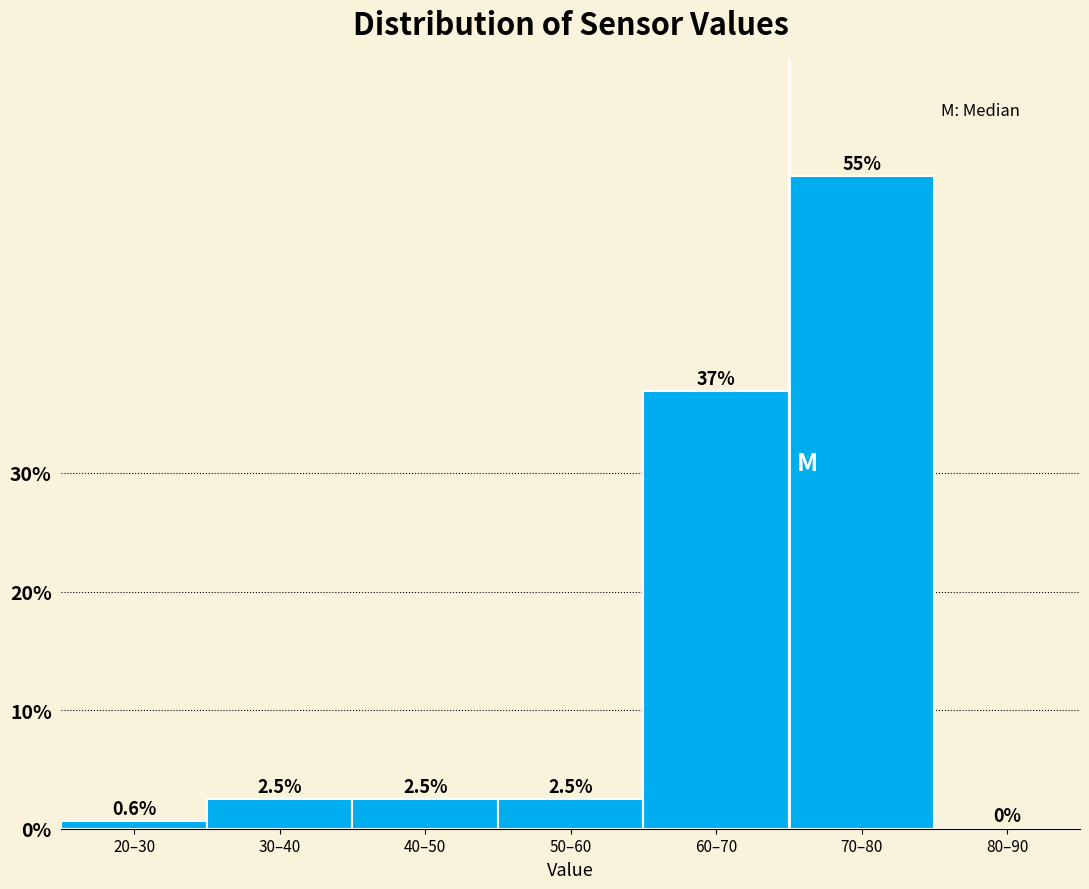

Reading left to right, transcribe all the data shown in this chart.

20–30=0.6	30–40=2.5	40–50=2.5	50–60=2.5	60–70=36.9	70–80=55.0	80–90=0.0